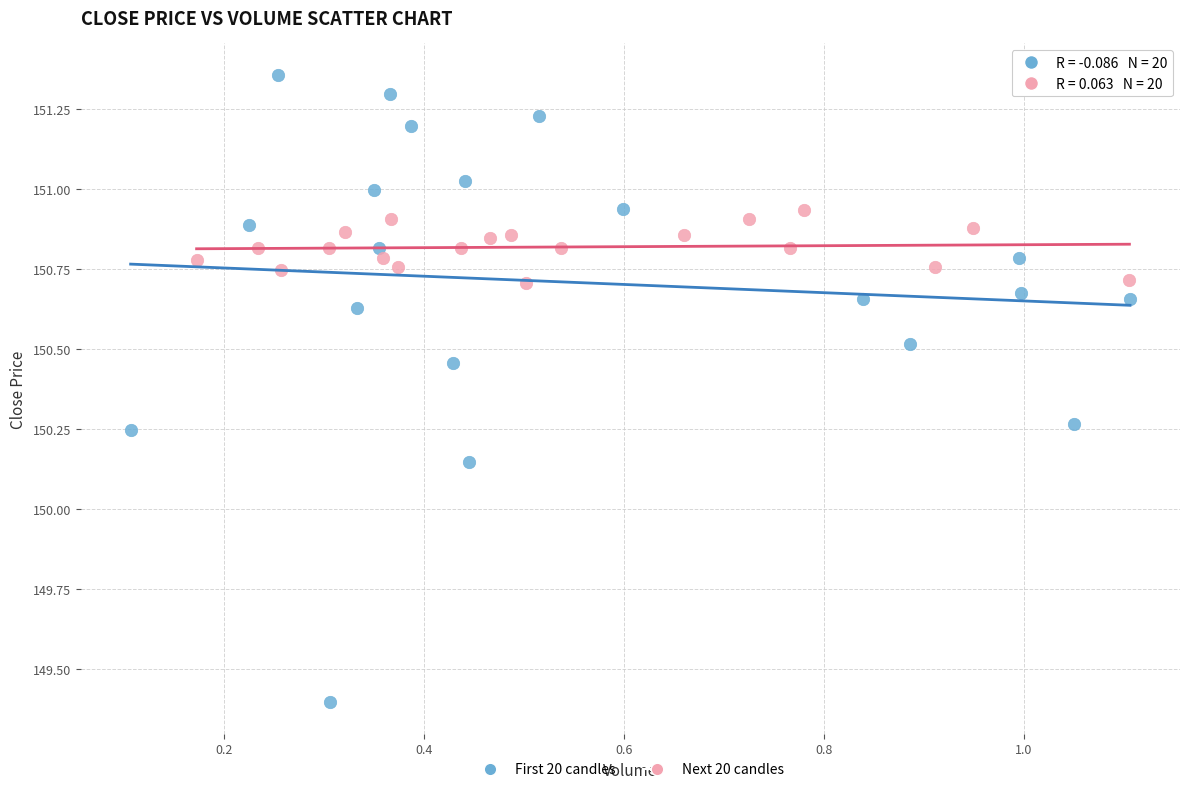

Which series reaches the maximum Y coordinate?

First 20 candles